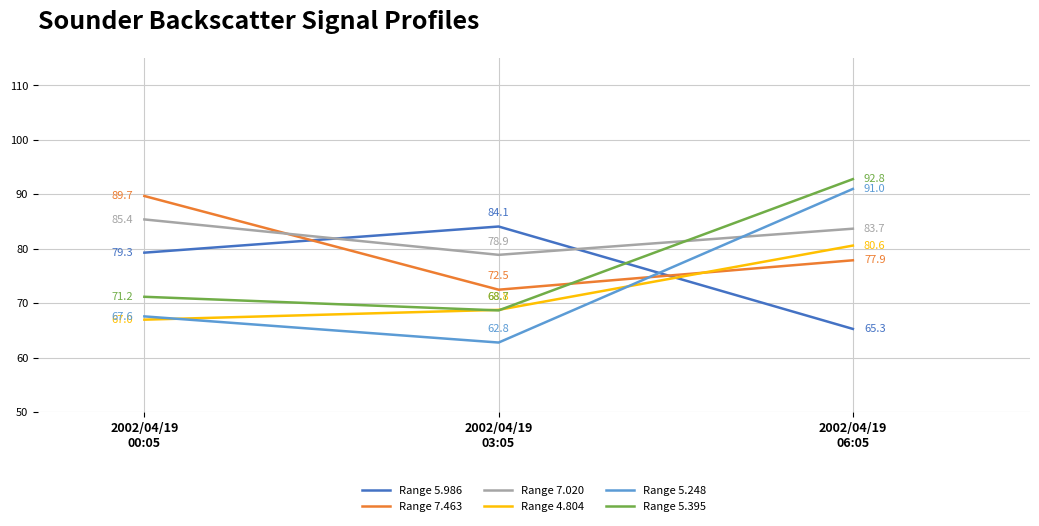

Which series has the widest spread of values?

Range 5.248